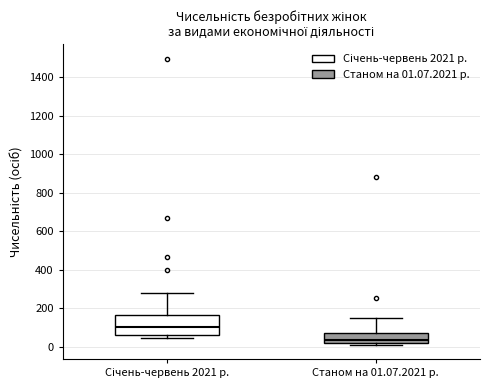

Which box has the lowest median line?

Станом на 01.07.2021 р.